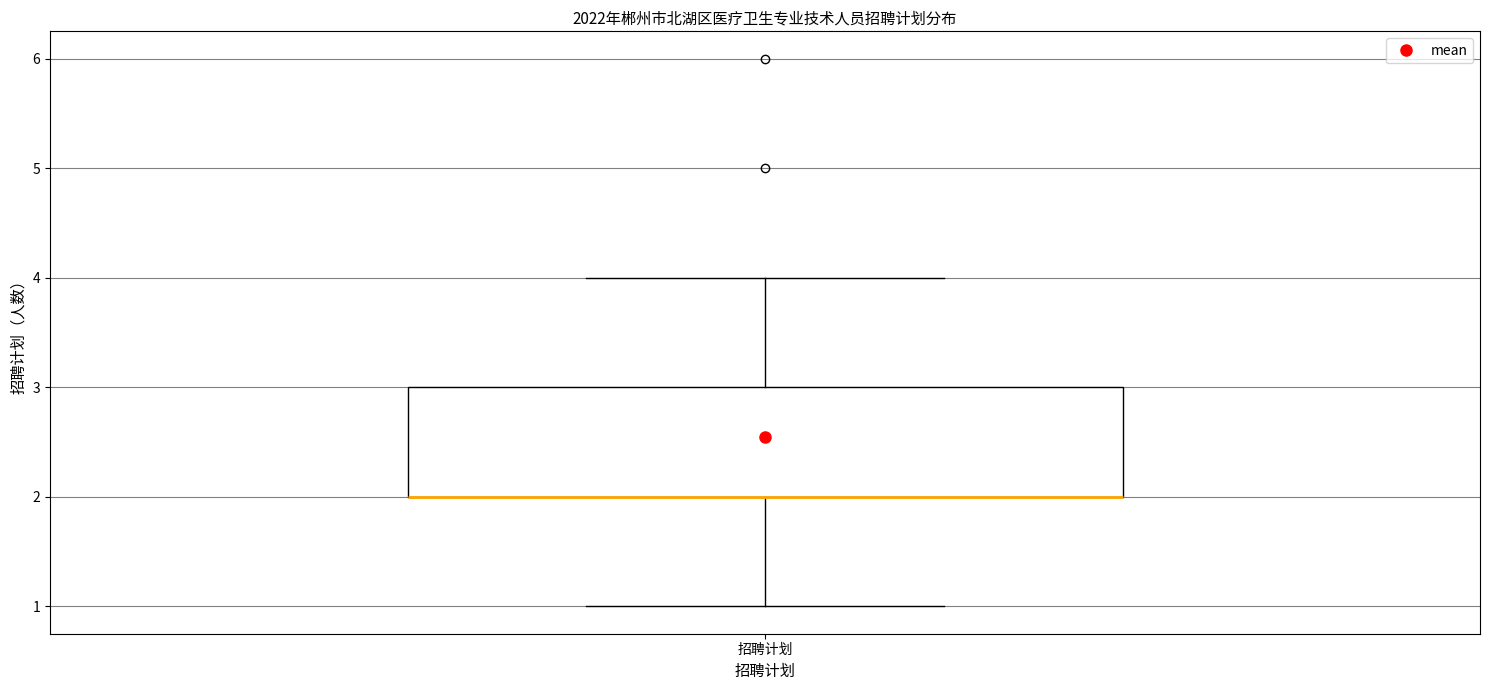

Where does the upper whisker of the box for 招聘计划 end on the y-axis? The values are not printed on the chart, so give them approximately, as read against the axis.

4